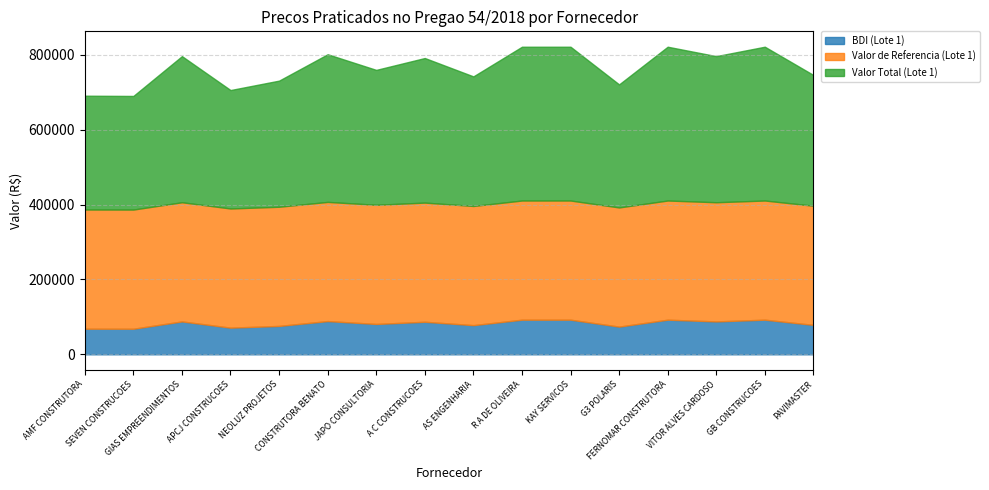

What is the approximate value of Valor Total (Lote 1) at SEVEN CONSTRUCOES?

303368.4